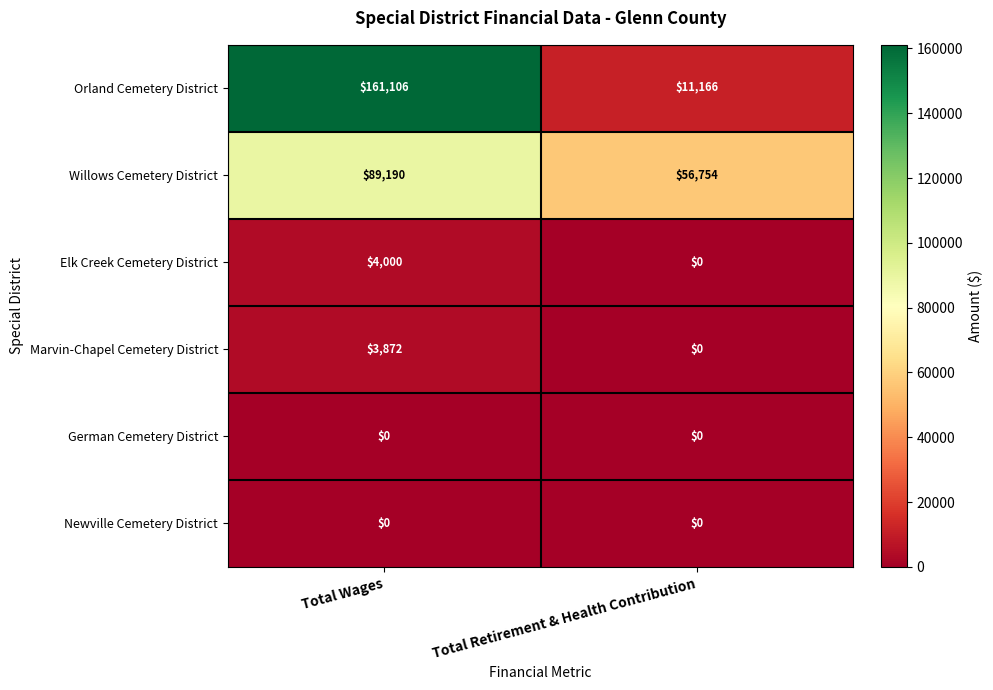

Reading left to right, list all the values displayed in this chart.

Orland Cemetery District: 161106	11166
Willows Cemetery District: 89190	56754
Elk Creek Cemetery District: 4000	0
Marvin-Chapel Cemetery District: 3872	0
German Cemetery District: 0	0
Newville Cemetery District: 0	0